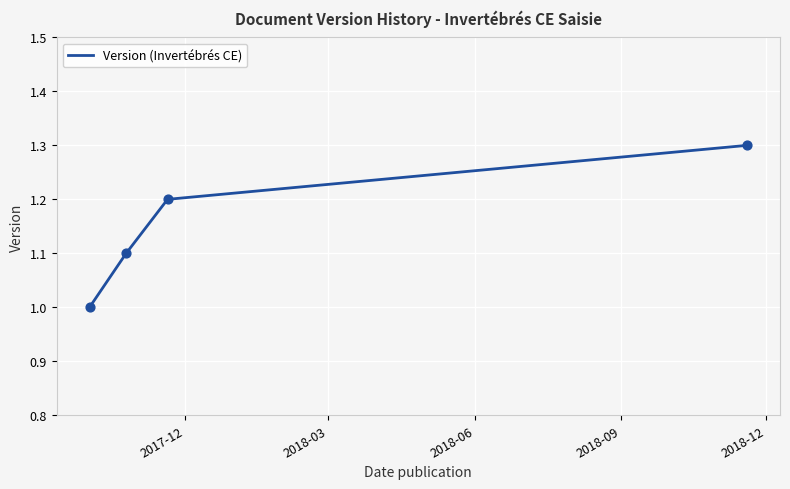

What is the maximum value shown in the chart?

1.3